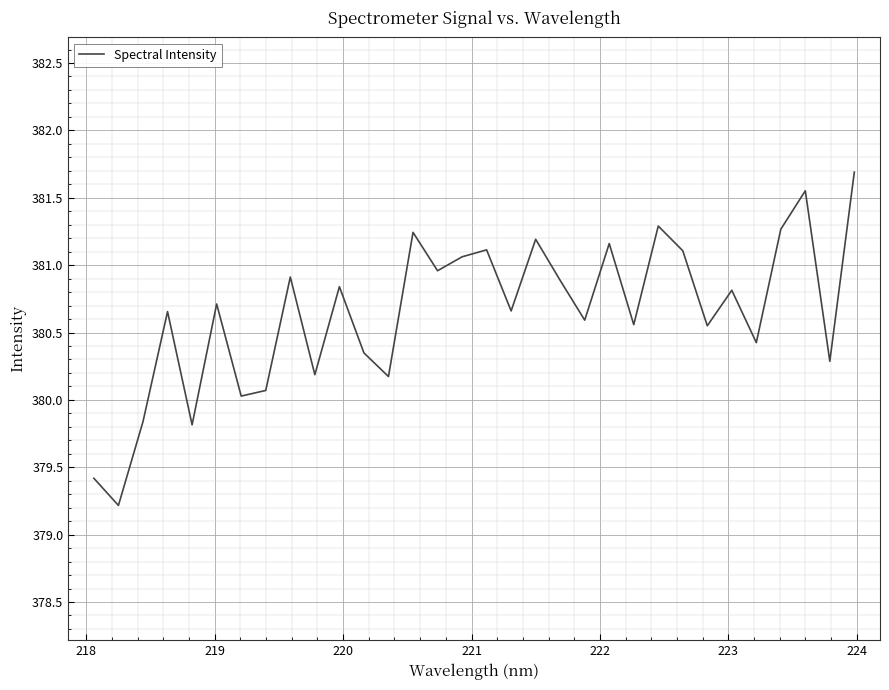

What is the difference between the maximum and minimum values?

2.5